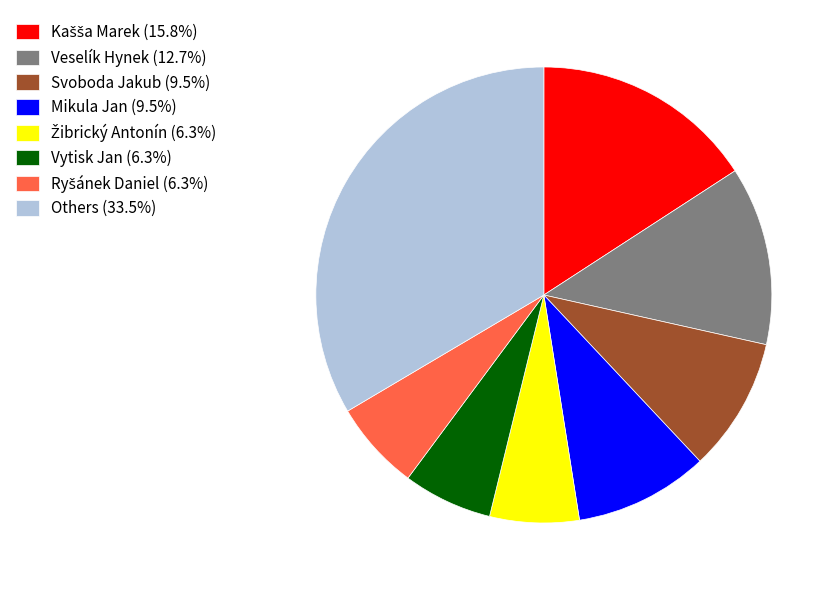

Does Mikula Jan (9.5%) represent more than half of the total?

No